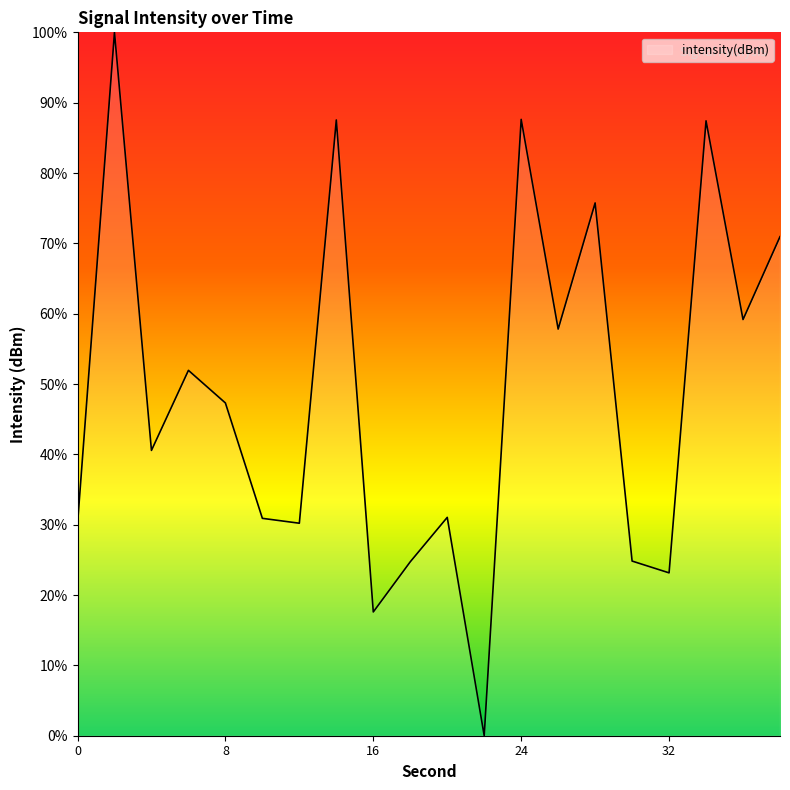

What is the difference between the maximum and minimum values?

100.0